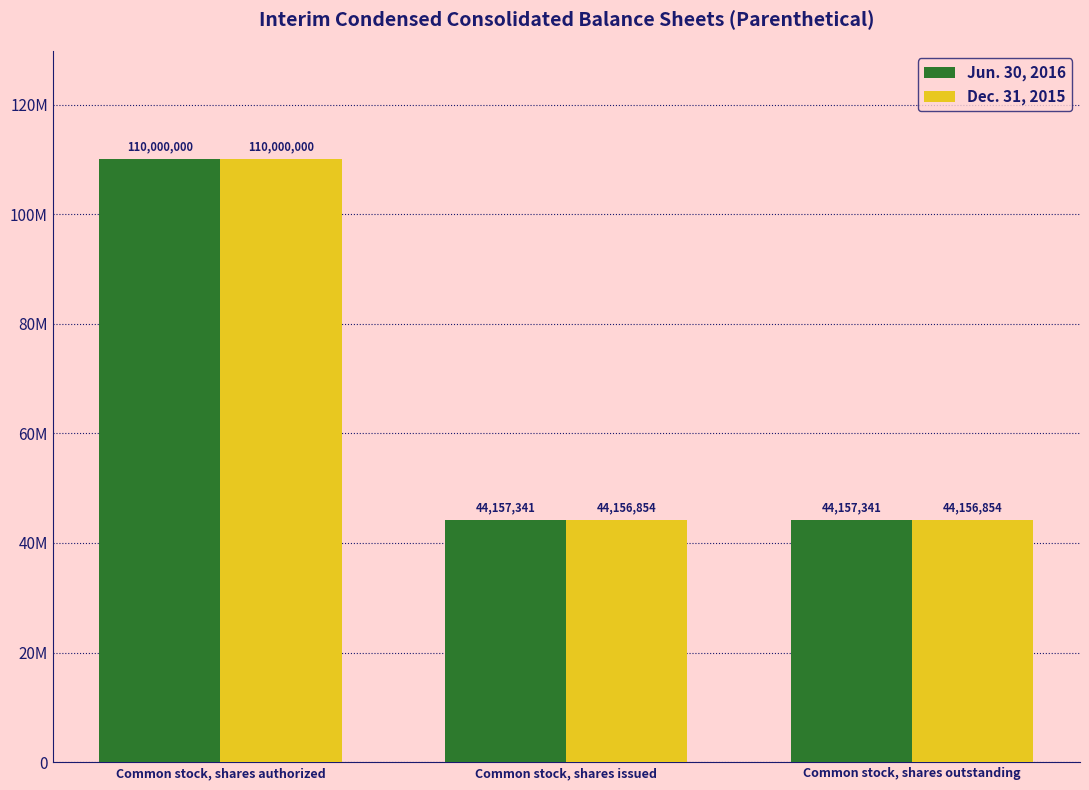

Which label corresponds to the smallest value in the chart?

Common stock, shares issued